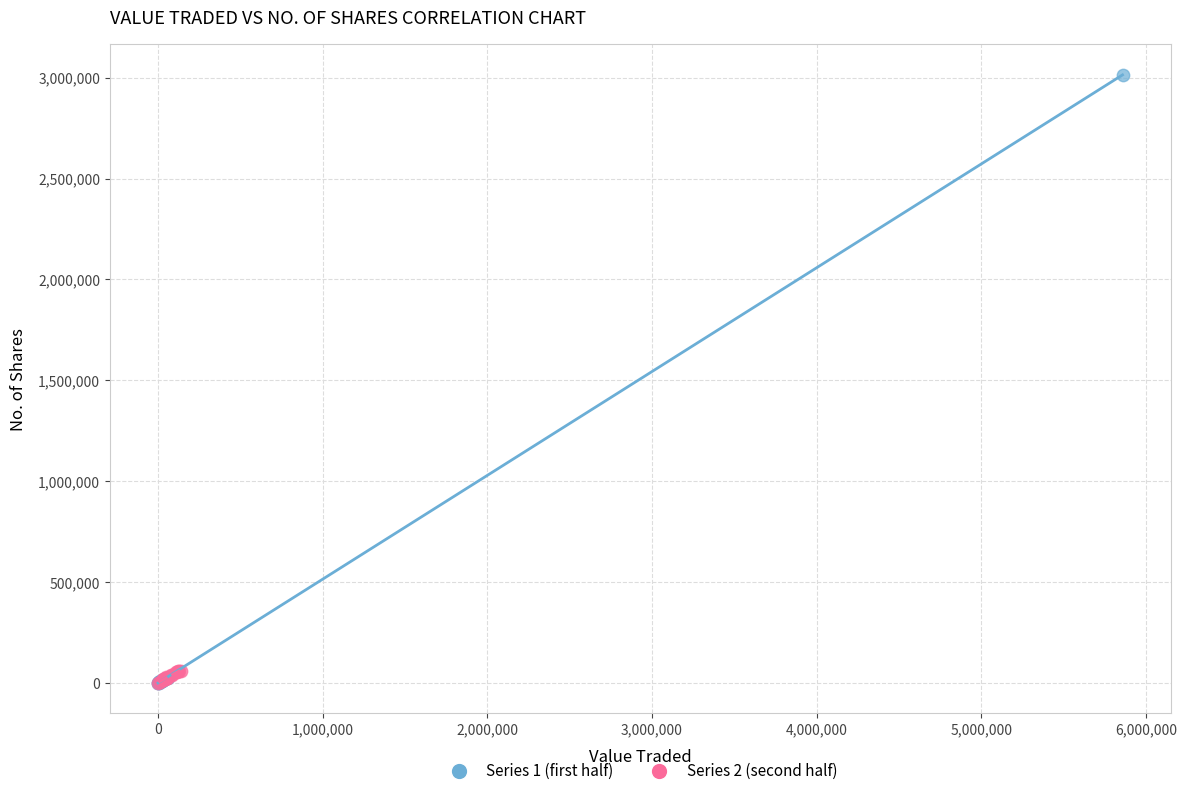

Which series reaches the maximum Y coordinate?

Series 1 (first half)